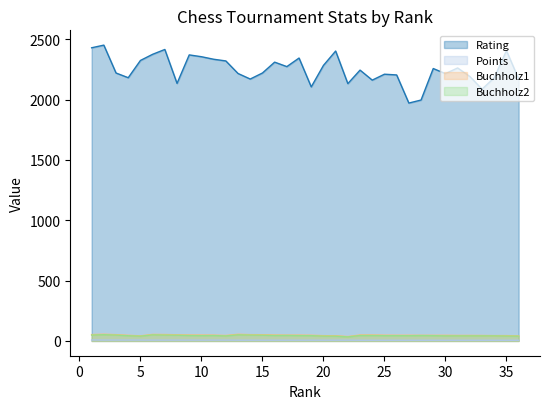

List the series in order of their peak value, lowest first.

Points, Buchholz2, Buchholz1, Rating